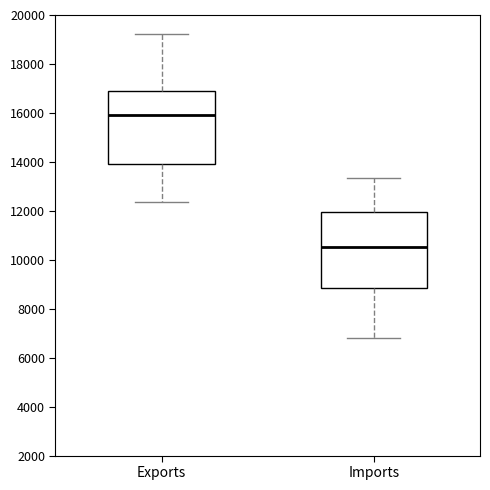

Reading left to right, read every box against the y-axis: the position of its median line, the range the box covers, and the ends of its whiskers. The values are not printed on the chart, so give them approximately, as read against the axis.

Exports: median 16000, box 14000 to 17000, whiskers 12400 to 19200
Imports: median 10600, box 8800 to 12000, whiskers 6800 to 13400